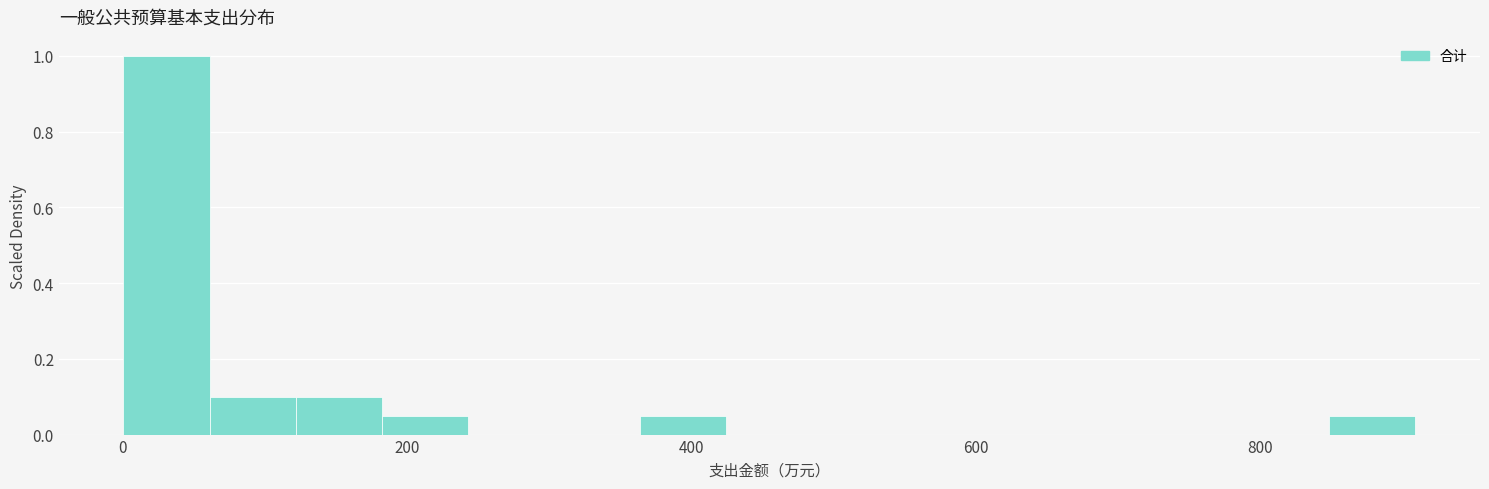

Read against the x-axis, roughly where is the centre of the tallest bar?

40